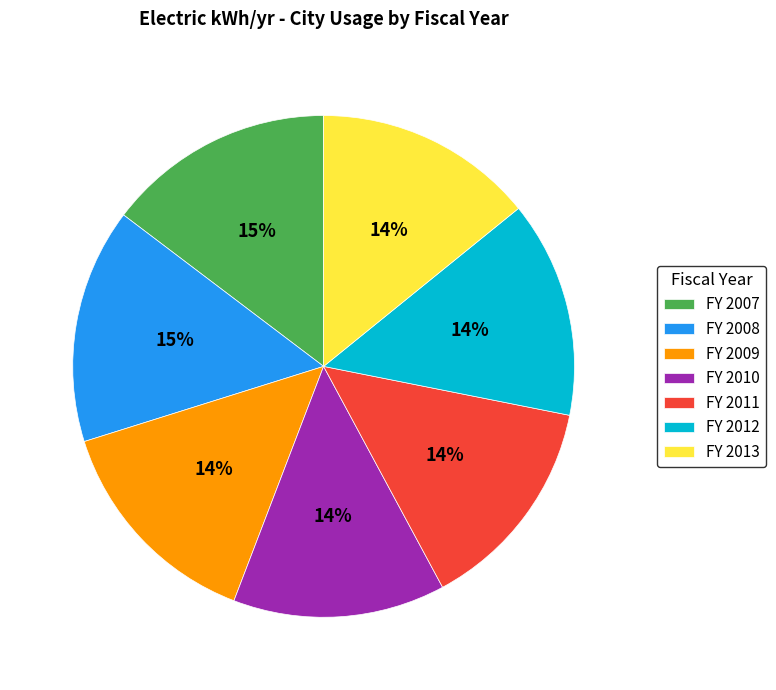

Is there any slice that represents more than half of the pie?

No